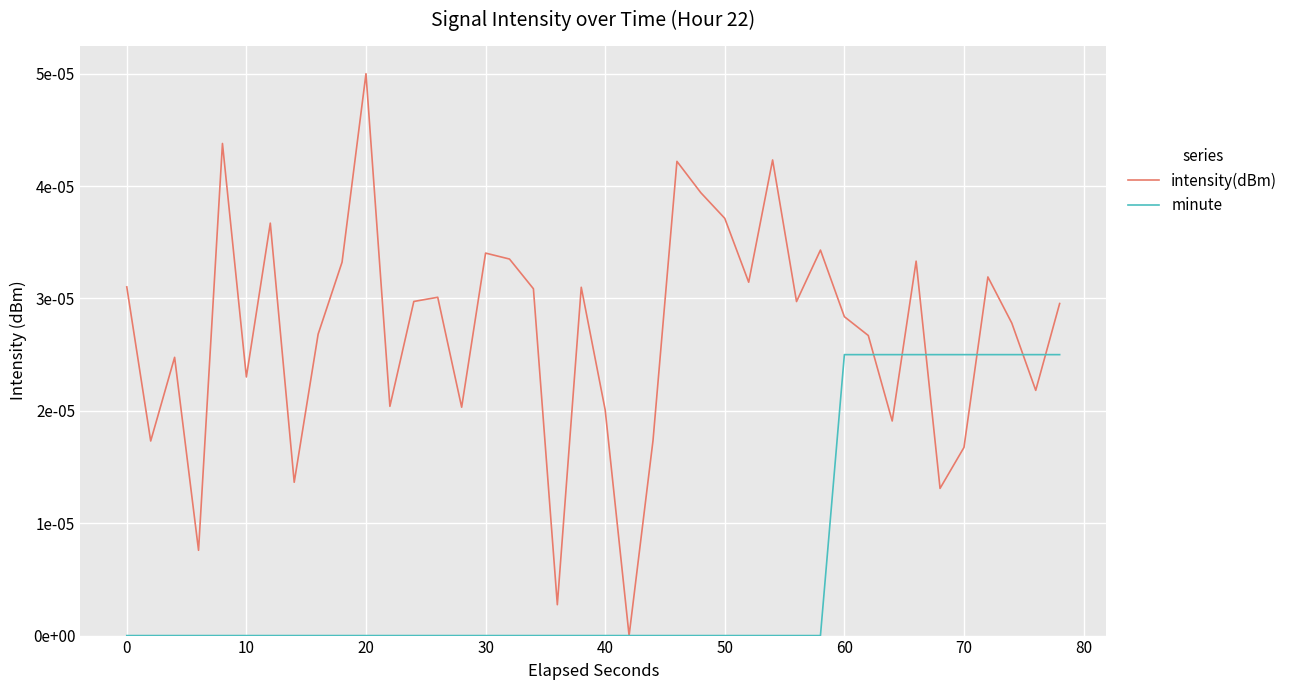

What are all the series names shown in the legend?

intensity(dBm), minute